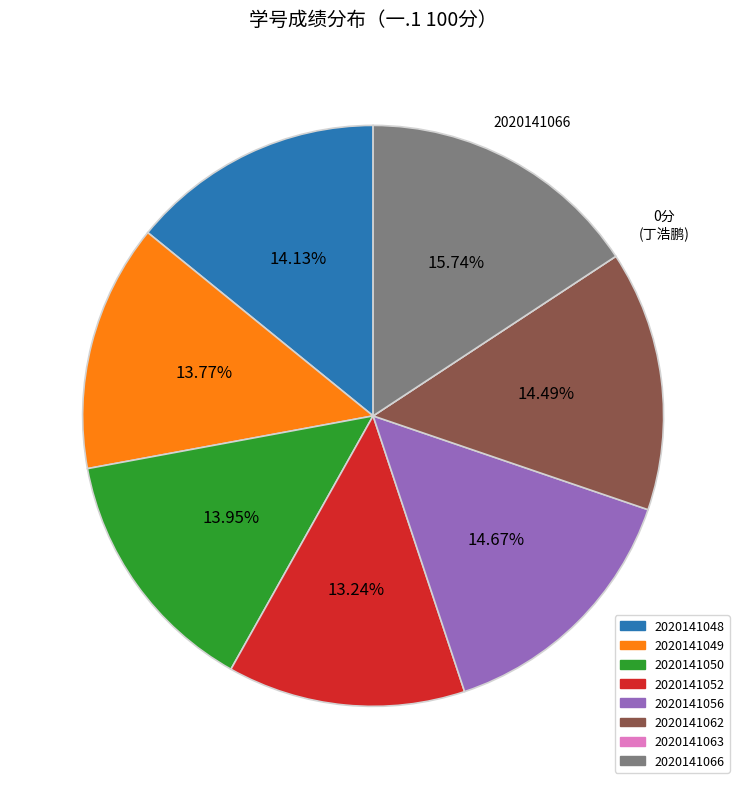

Which has a higher value, 2020141052 or 2020141048?

2020141048